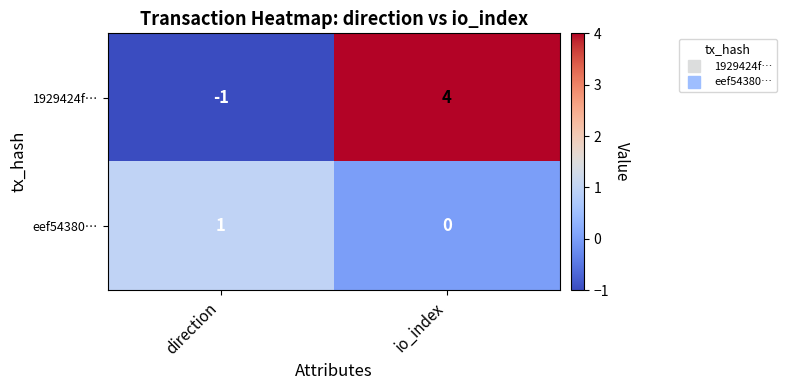

How many series are shown in this chart?

2